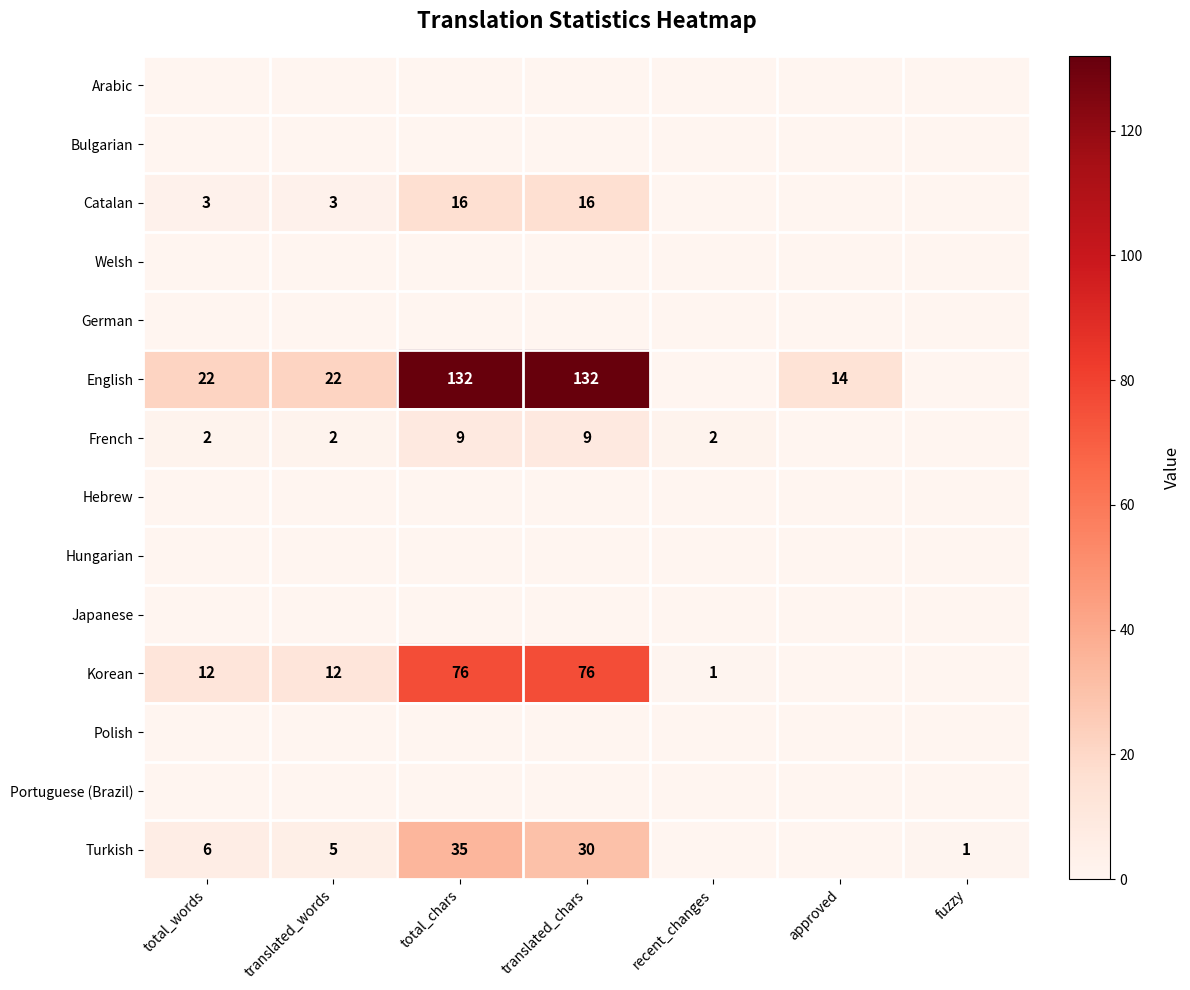

How many series are shown in this chart?

14